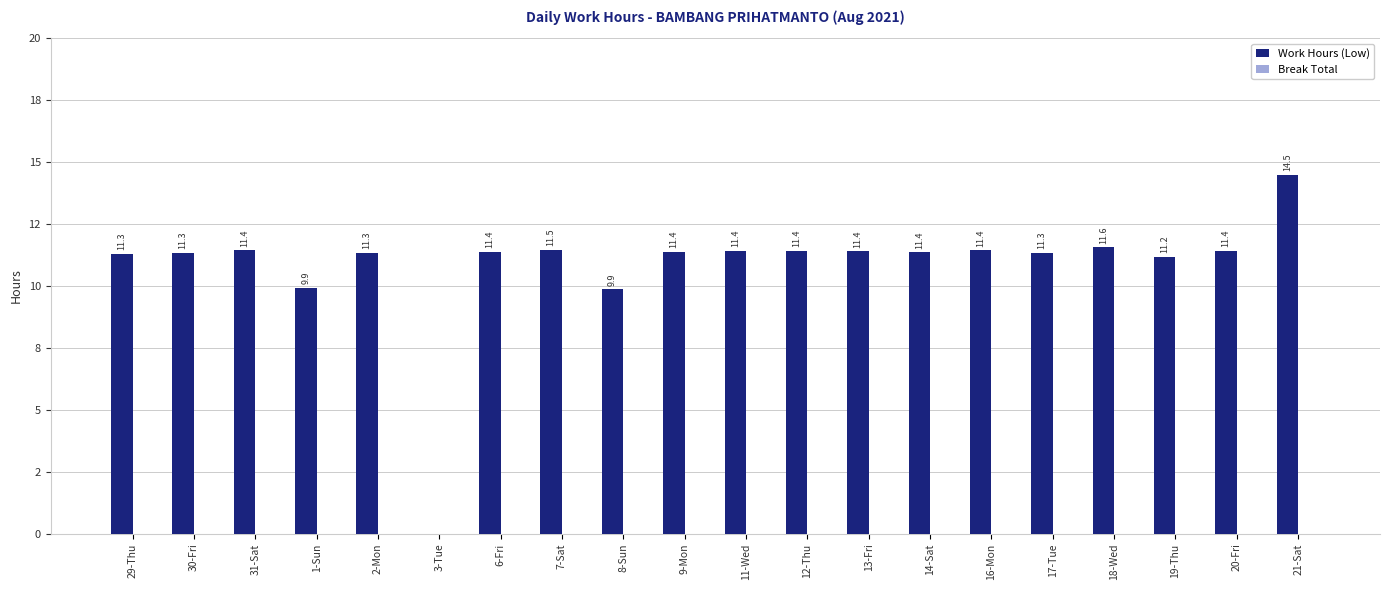

Reading right to left, what are all the values shown in this chart?

Work Hours (Low): 14.5	11.4	11.2	11.6	11.3	11.4	11.4	11.4	11.4	11.4	11.4	9.9	11.5	11.4	0.0	11.3	9.9	11.4	11.3	11.3
Break Total: 0.0	0.0	0.0	0.0	0.0	0.0	0.0	0.0	0.0	0.0	0.0	0.0	0.0	0.0	0.0	0.0	0.0	0.0	0.0	0.0